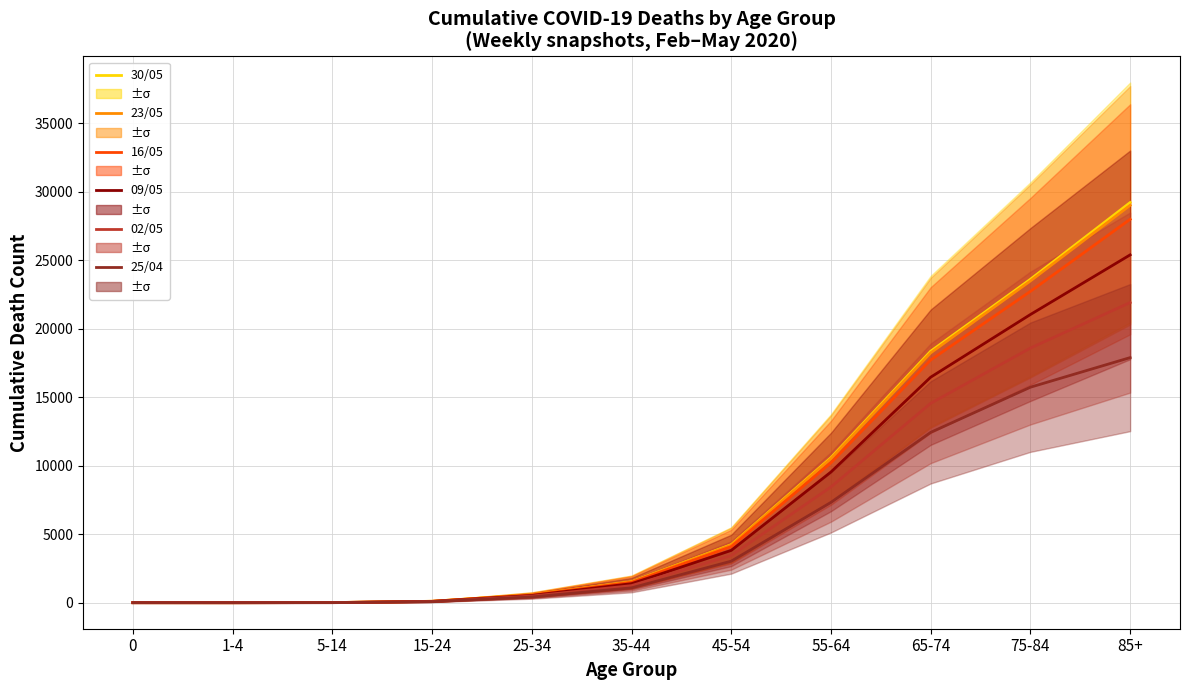

At which label does Cumul. Deaths up to 30/05/2020 reach its peak?

85+